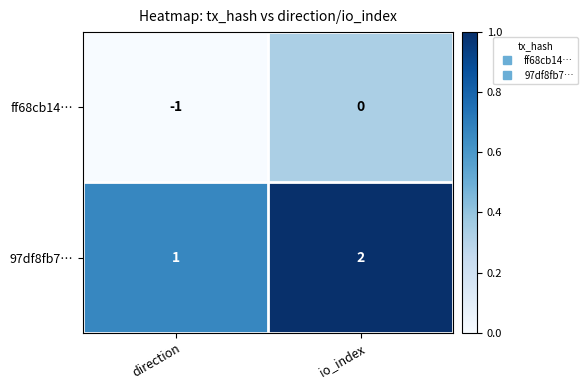

Which label corresponds to the largest value in the chart?

io_index